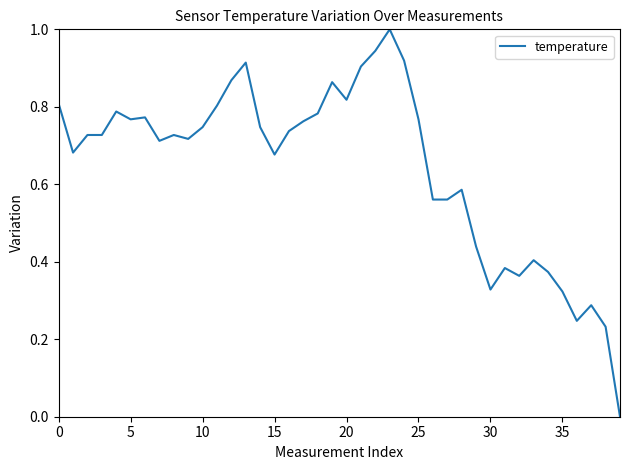

True or false: there are more than 1 points higher than both neighbors.

True